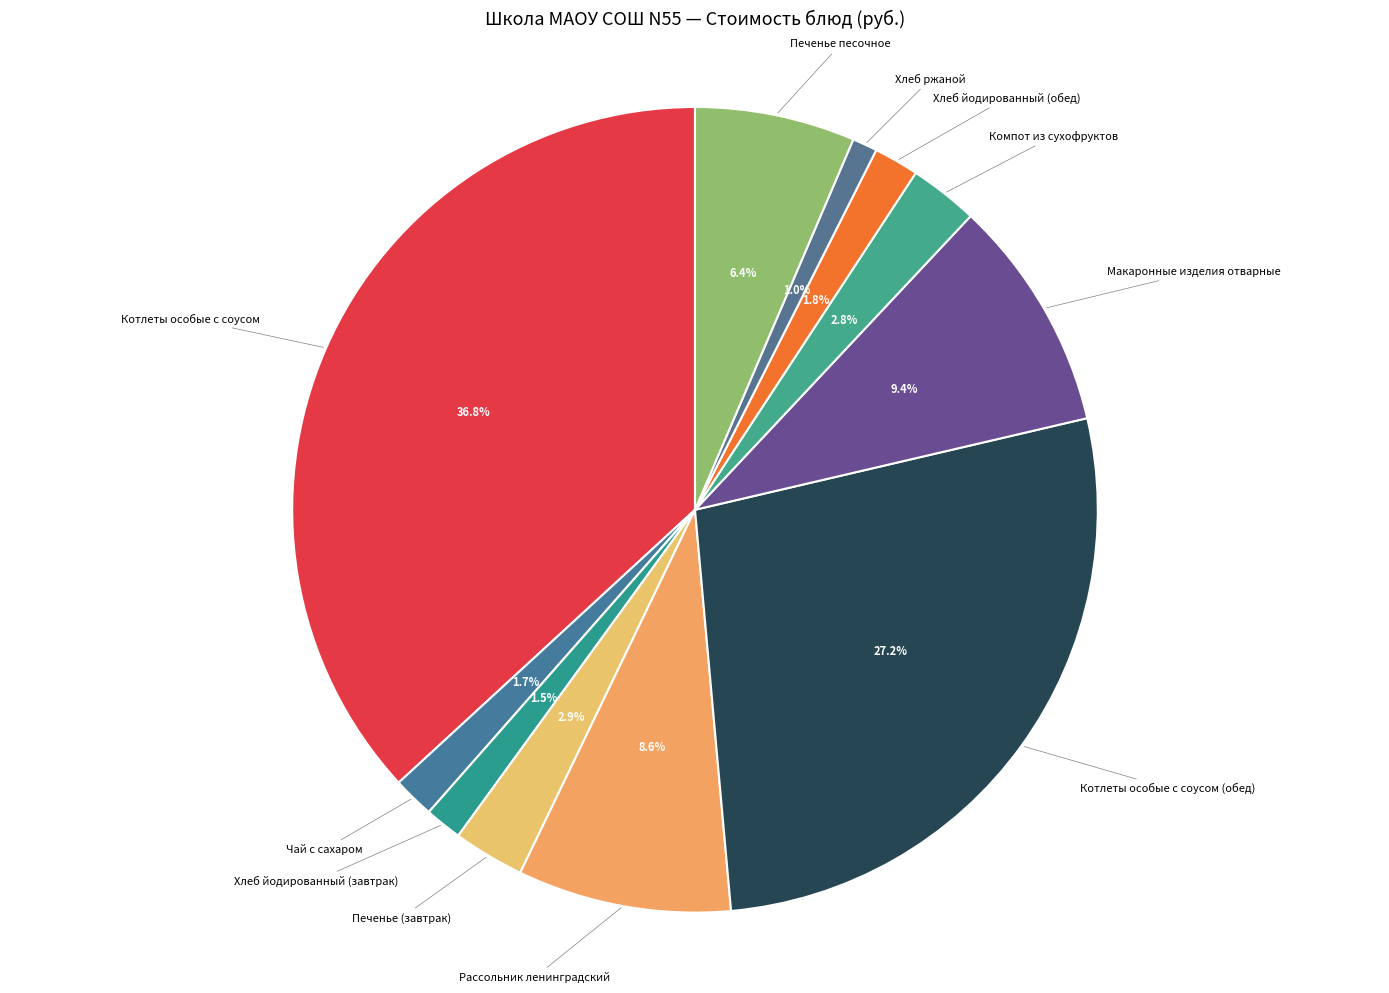

To the nearest percent, what is the difference between the Компот из сухофруктов and Чай с сахаром slice percentages?

1%